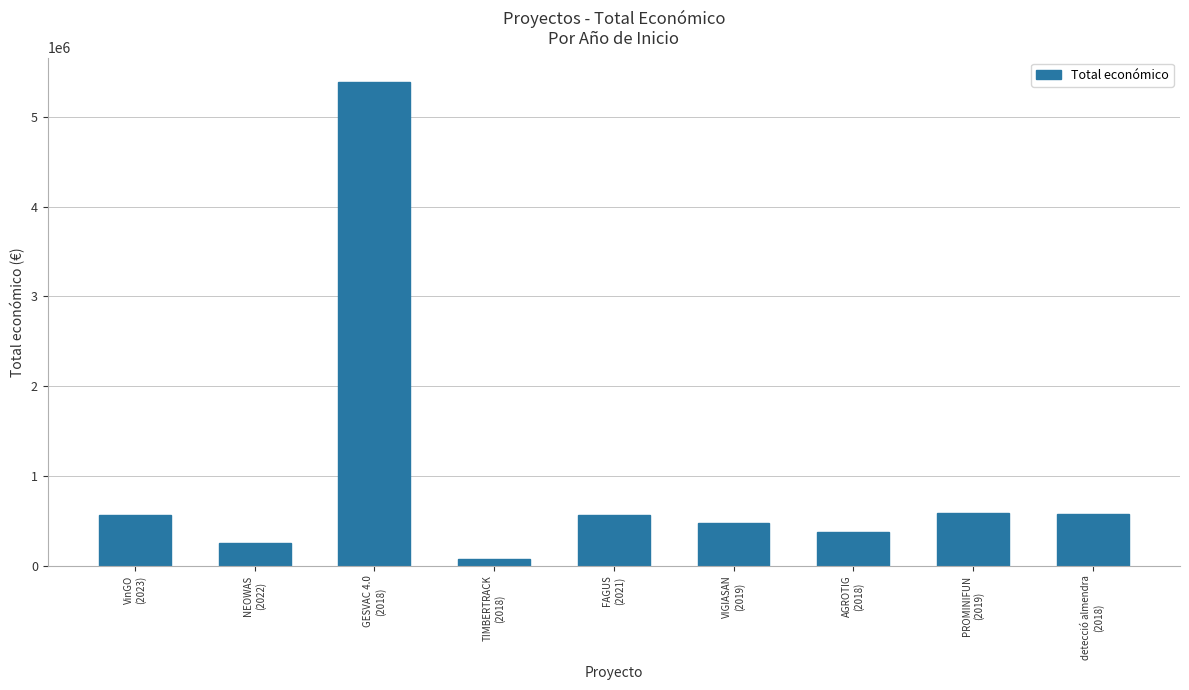

What is the sum of the values at NEOWAS
(2022) and FAGUS
(2021)?

812356